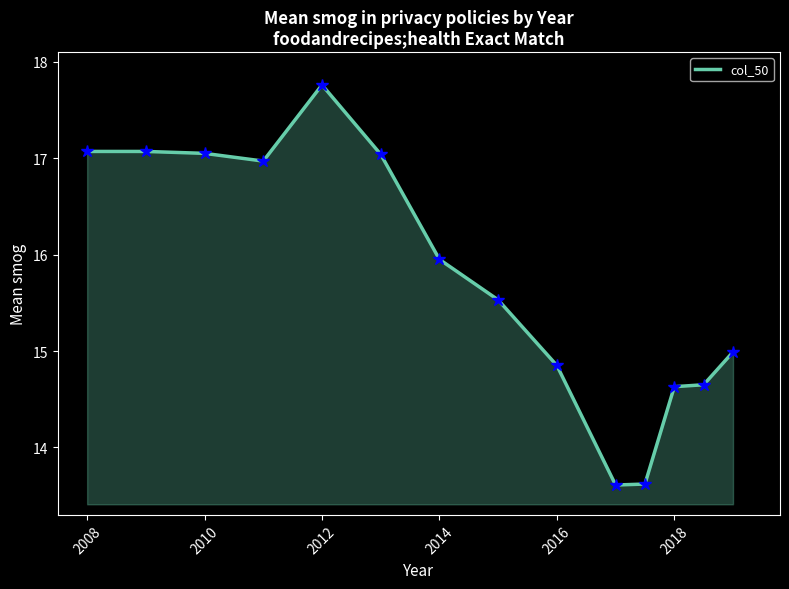

What is the smallest value displayed?

13.6